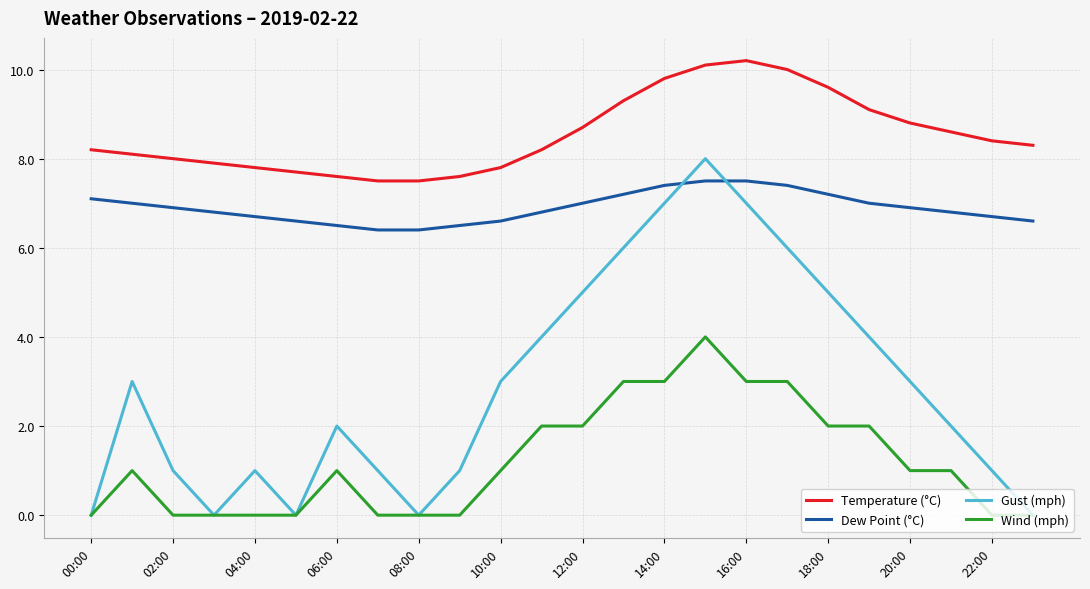

True or false: Wind (mph) and Temperature (°C) intersect in this chart.

False